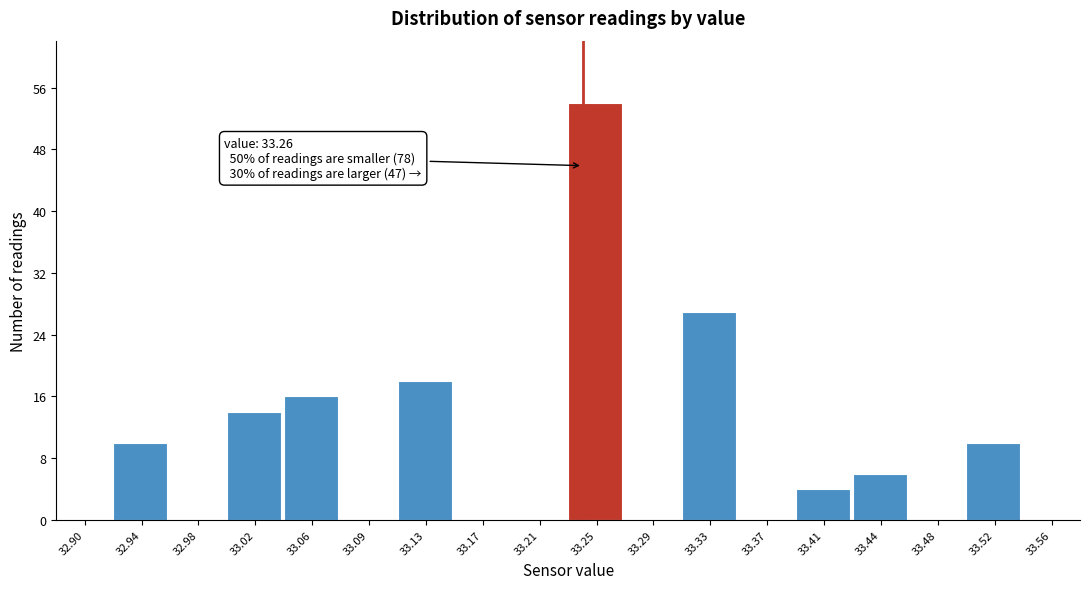

Reading right to left, list all the values displayed in this chart.

33.56=0	33.52=10	33.48=0	33.44=6	33.41=4	33.37=0	33.33=27	33.29=0	33.25=54	33.21=0	33.17=0	33.13=18	33.09=0	33.06=16	33.02=14	32.98=0	32.94=10	32.90=0